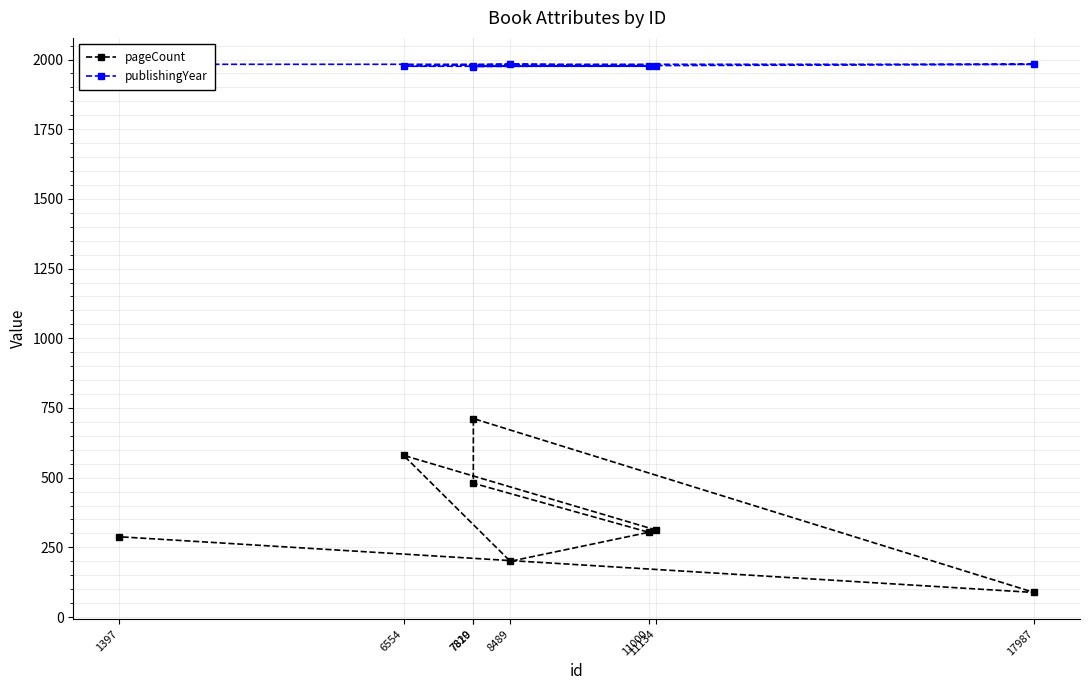

Between 7819 and 6554, which is larger?

6554